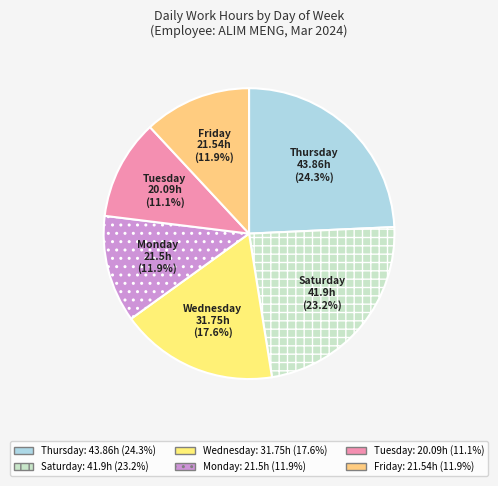

What portion of the pie excludes Friday?

88.1%